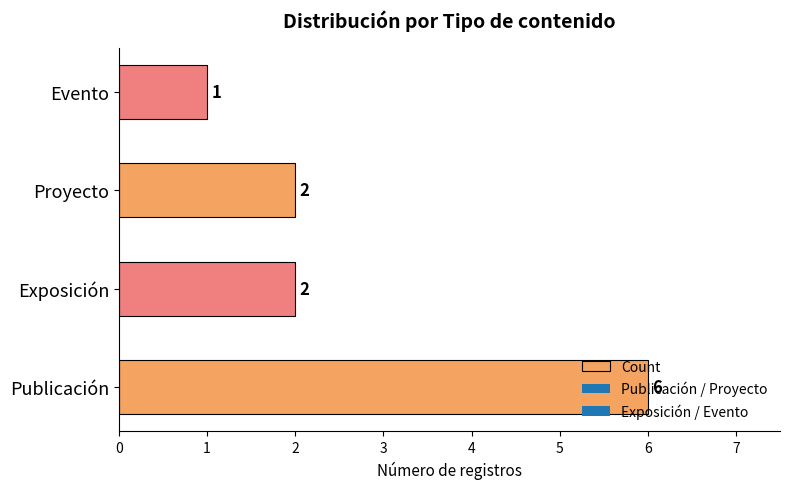

What is the greatest value displayed?

6